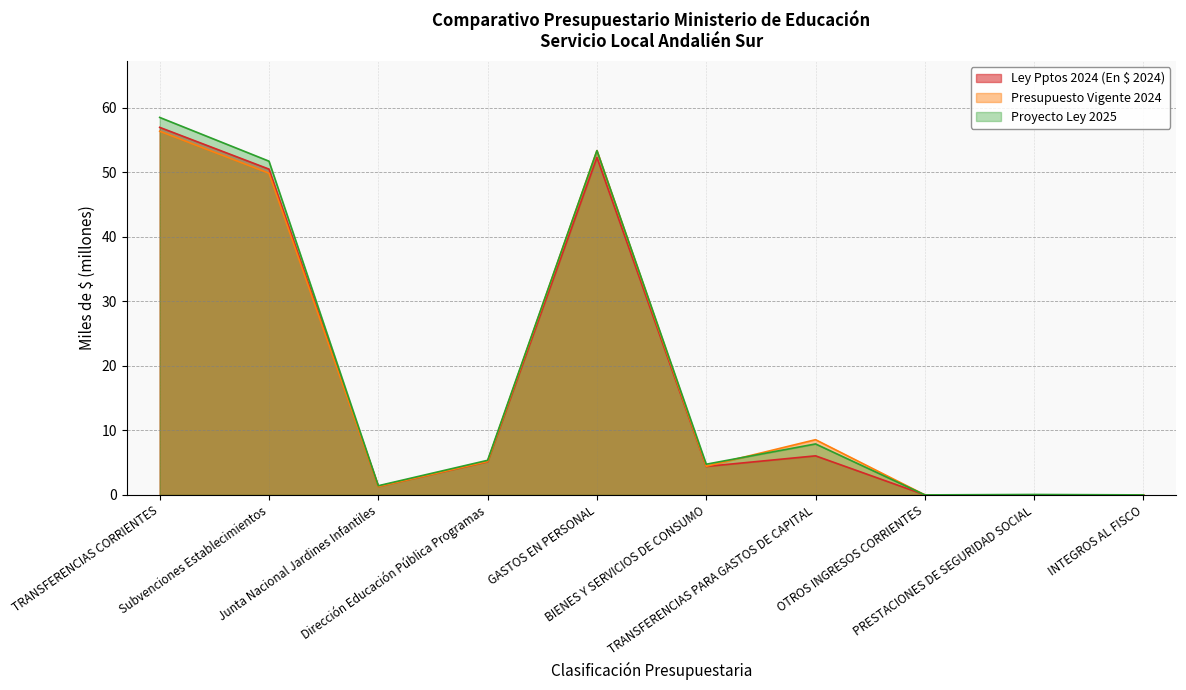

The Presupuesto Vigente 2024 series shows 0.0 at INTEGROS AL FISCO. True or false?

True